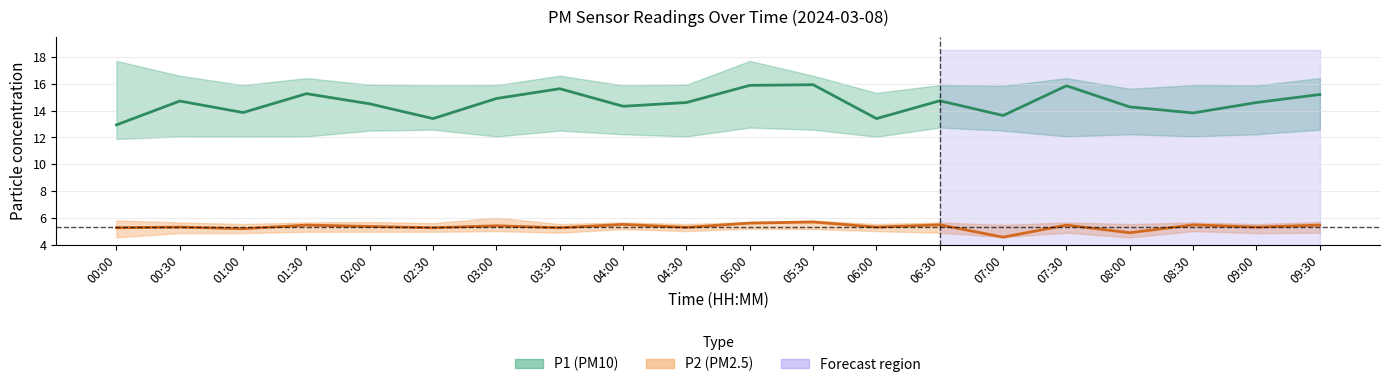

Does the chart have visible grid lines?

Yes